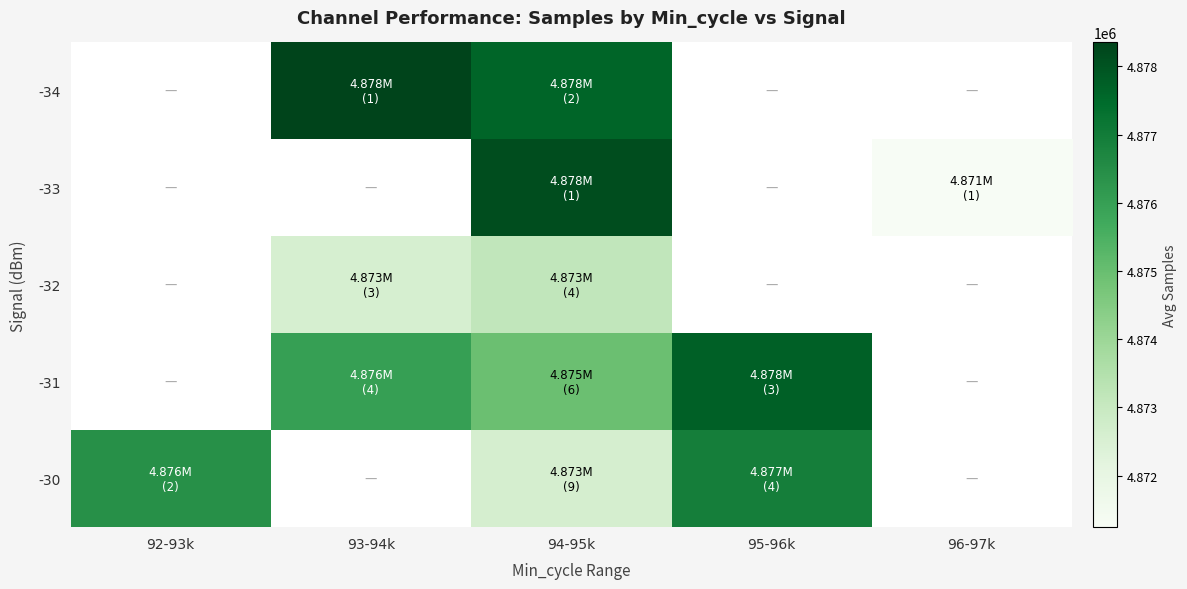

Where is -30 nearest to the value 4874762?

92-93k